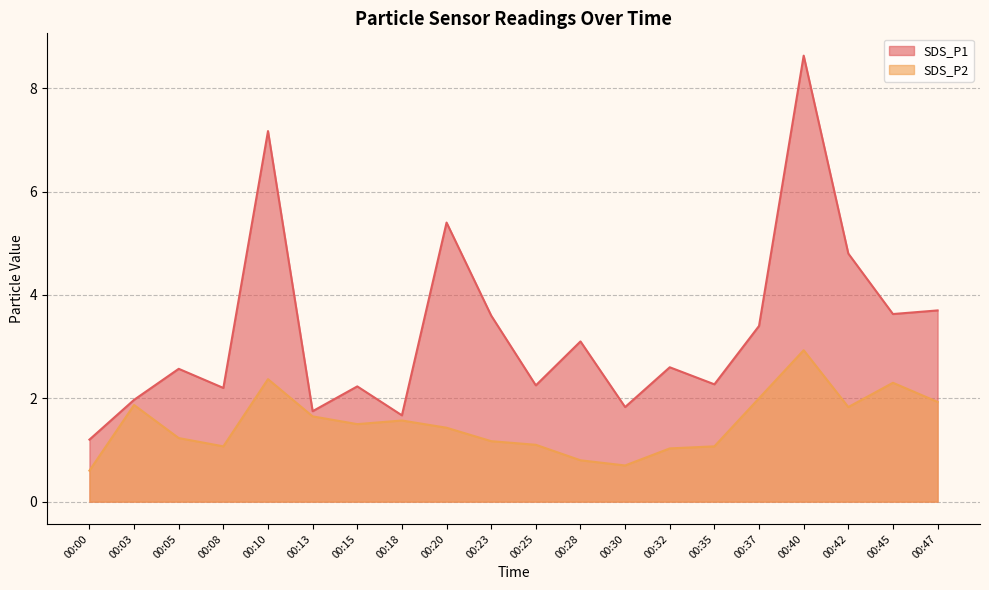

True or false: SDS_P2 and SDS_P1 cross at least once.

False